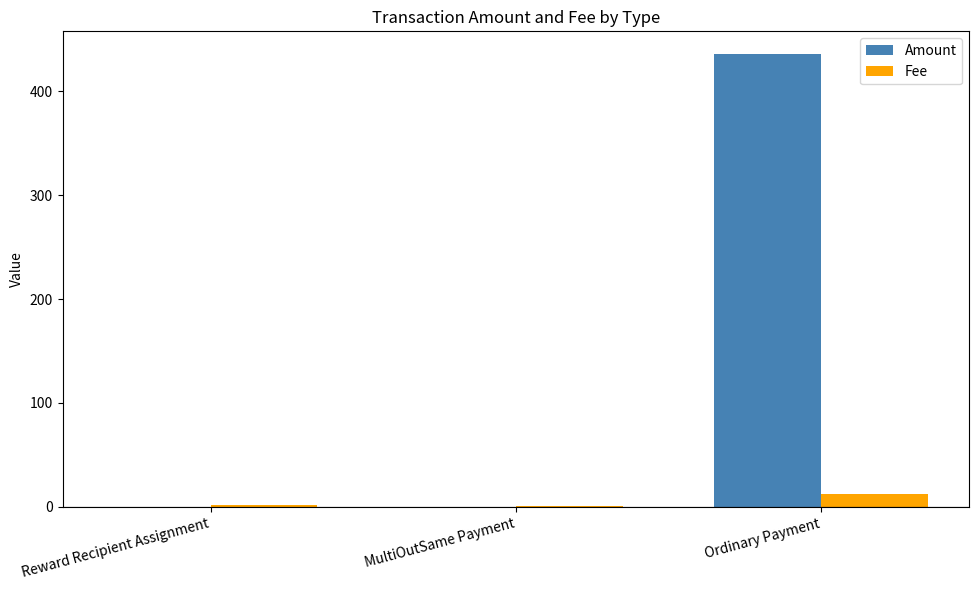

What is the total value across all series at Ordinary Payment?

447.9